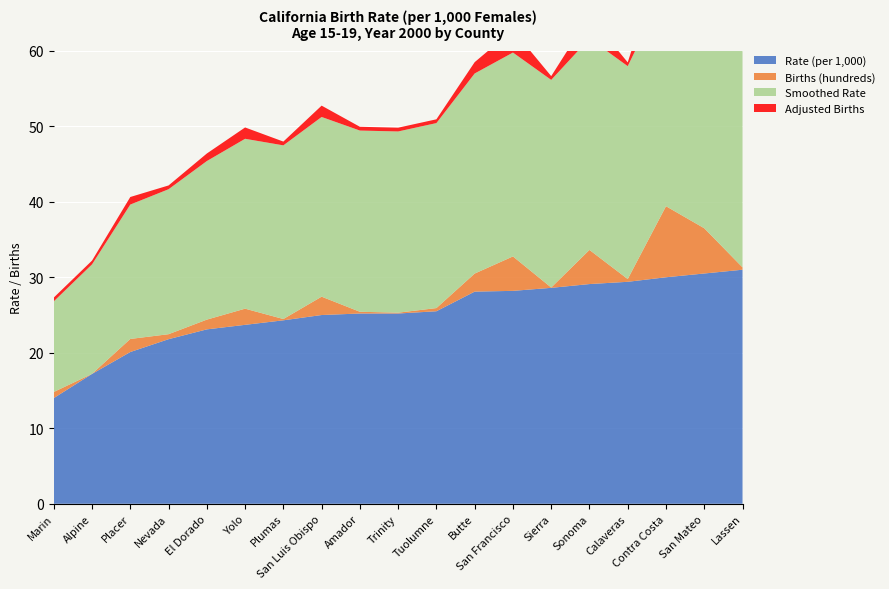

Reading left to right, transcribe all the data shown in this chart.

Rate (per 1,000): 14.0	17.2	20.1	21.8	23.1	23.7	24.3	25.0	25.2	25.2	25.5	28.1	28.2	28.6	29.1	29.4	30.0	30.5	31.0
Births (hundreds): 0.8	0.0	1.7	0.7	1.3	2.1	0.2	2.4	0.2	0.1	0.4	2.4	4.6	0.0	4.5	0.4	9.4	6.0	0.3
Smoothed Rate: 12.0	14.5	17.8	19.2	21.0	22.5	23.0	23.8	24.0	24.0	24.5	26.5	27.0	27.5	28.0	28.2	29.0	29.5	30.0
Adjusted Births: 0.5	0.5	1.0	0.5	1.0	1.5	0.5	1.5	0.5	0.5	0.5	1.5	3.0	0.5	3.0	0.5	6.0	4.0	0.5